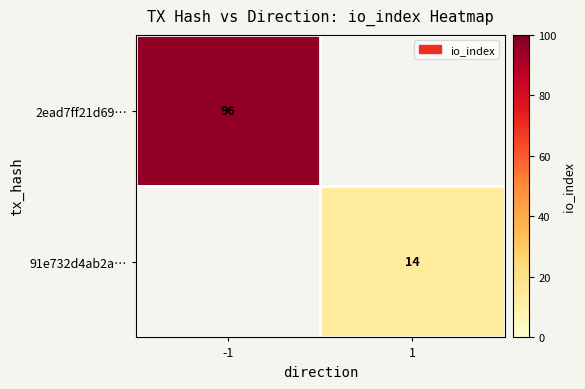

Between 1 and -1, which is larger?

-1